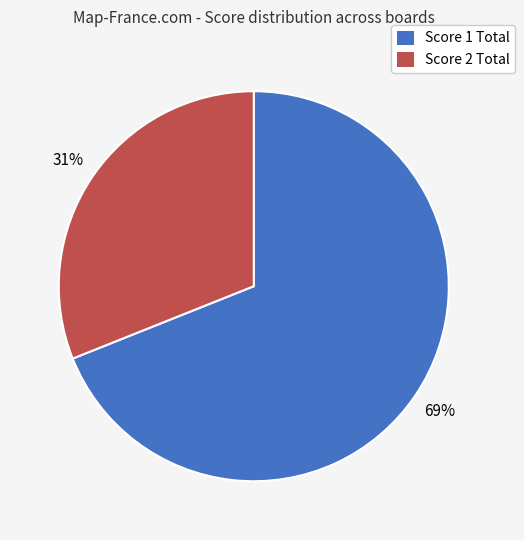

Which has a higher value, Score 2 Total or Score 1 Total?

Score 1 Total